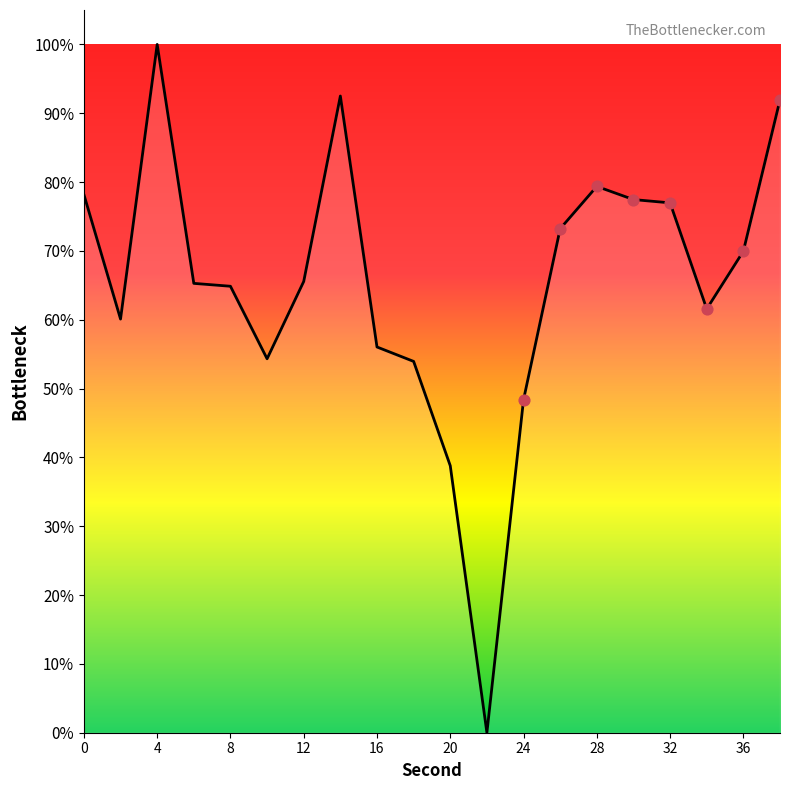

What is the greatest value displayed?

100.0